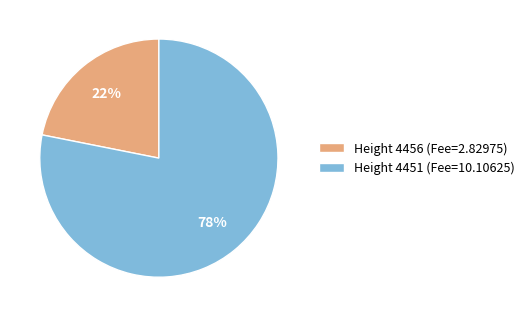

Which slice is the smallest?

Height 4456 (Fee=2.82975)